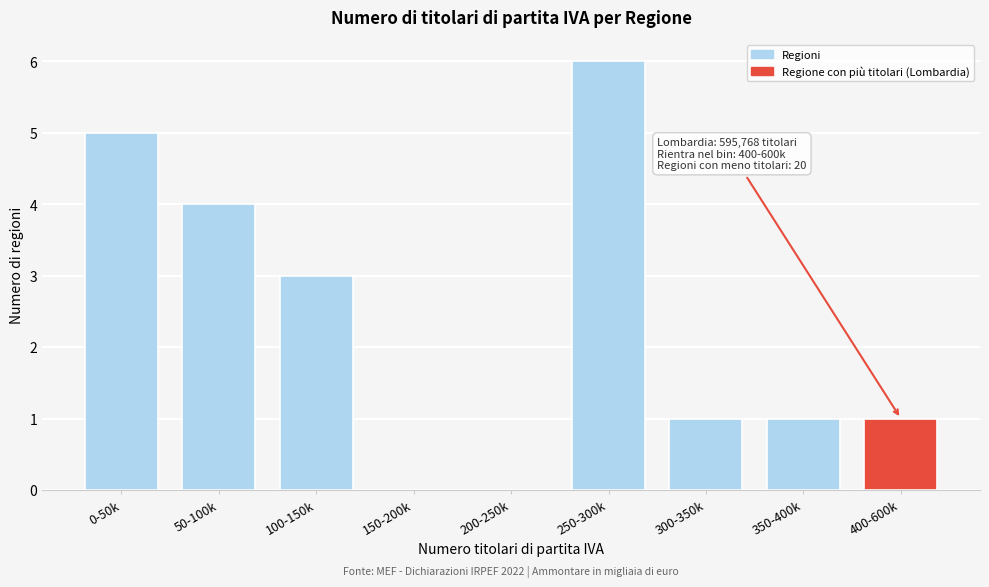

Reading right to left, what are all the values shown in this chart?

400-600k=1	350-400k=1	300-350k=1	250-300k=6	200-250k=0	150-200k=0	100-150k=3	50-100k=4	0-50k=5